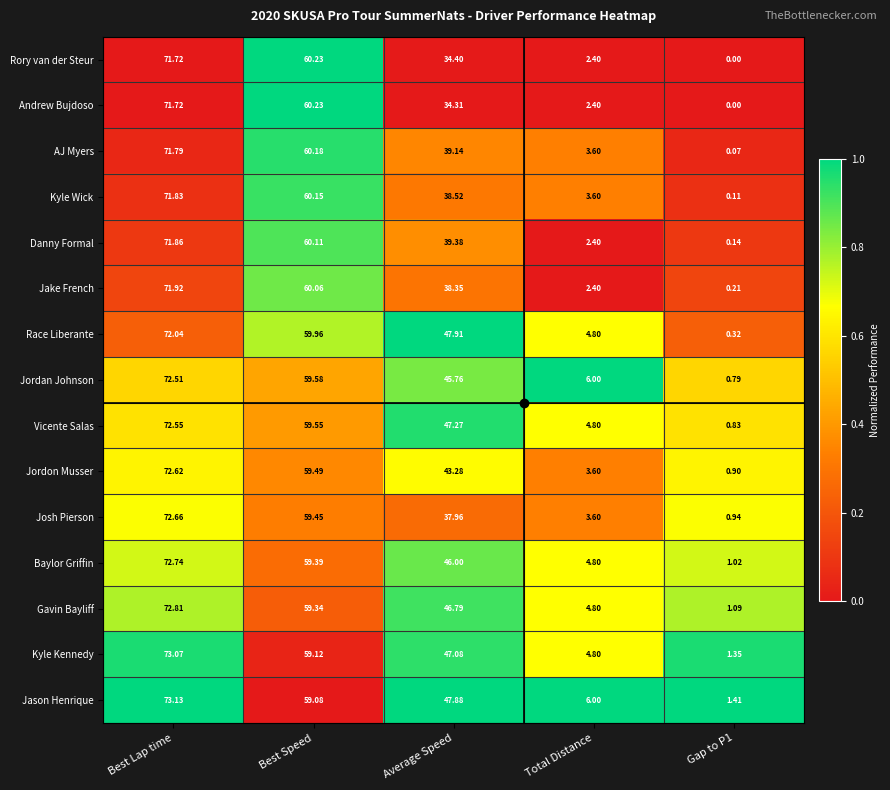

Between Best Lap time and Average Speed, which series saw the biggest shift?

Andrew Bujdoso